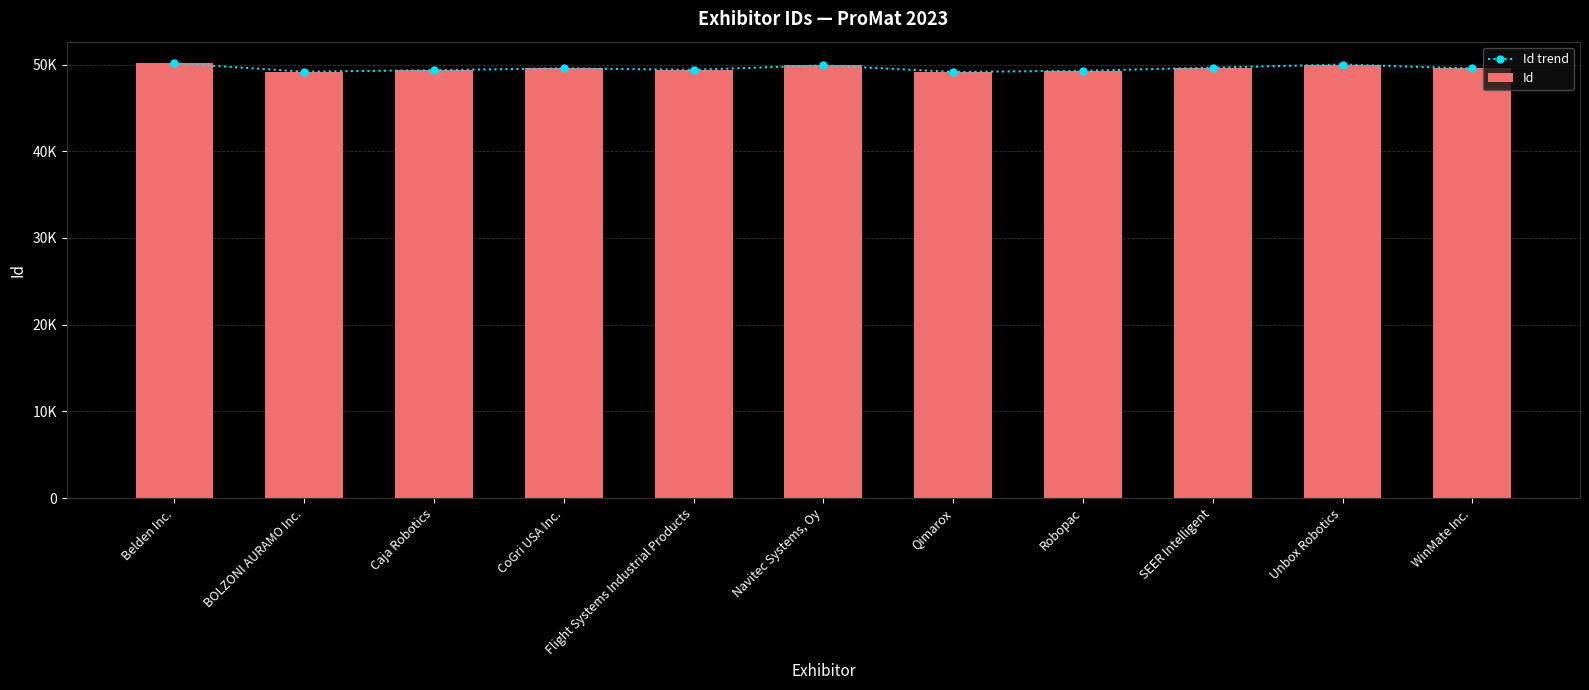

Reading left to right, extract all data points from this chart.

Id trend: Belden Inc.=50127	BOLZONI AURAMO Inc.=49176	Caja Robotics=49345	CoGri USA Inc.=49561	Flight Systems Industrial Products=49383	Navitec Systems, Oy=49903	Qimarox=49148	Robopac=49277	SEER Intelligent=49643	Unbox Robotics=49995	WinMate Inc.=49547
Id: Belden Inc.=50127	BOLZONI AURAMO Inc.=49176	Caja Robotics=49345	CoGri USA Inc.=49561	Flight Systems Industrial Products=49383	Navitec Systems, Oy=49903	Qimarox=49148	Robopac=49277	SEER Intelligent=49643	Unbox Robotics=49995	WinMate Inc.=49547